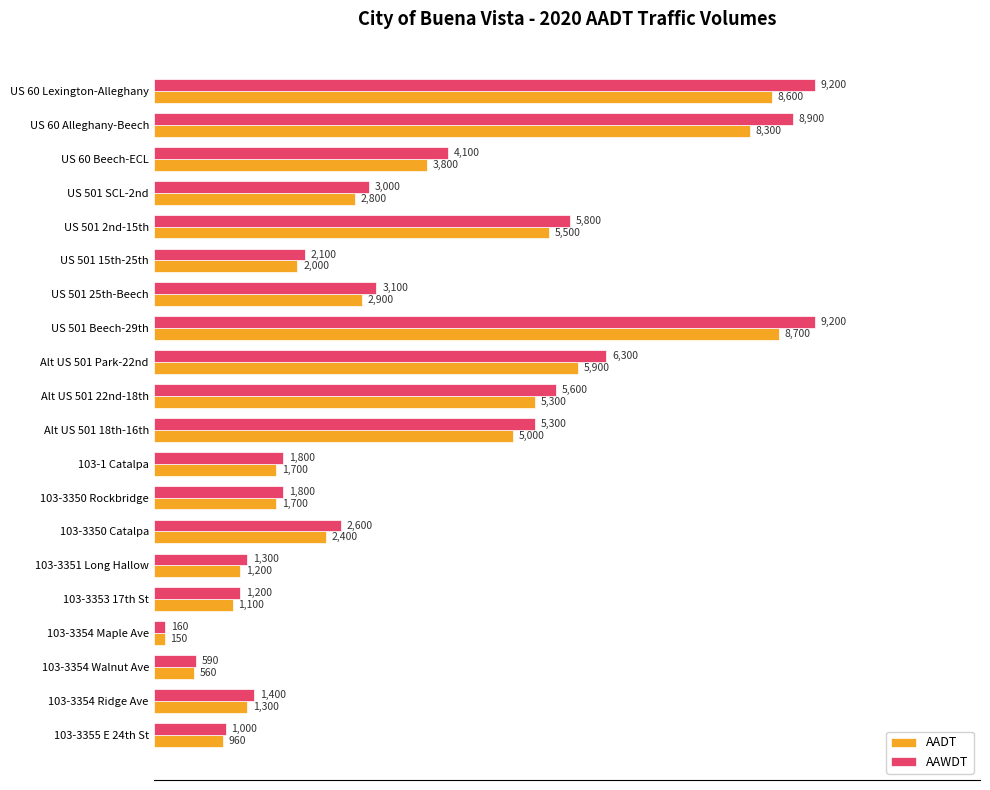

At how many categories does at least one series exceed 7520?

3